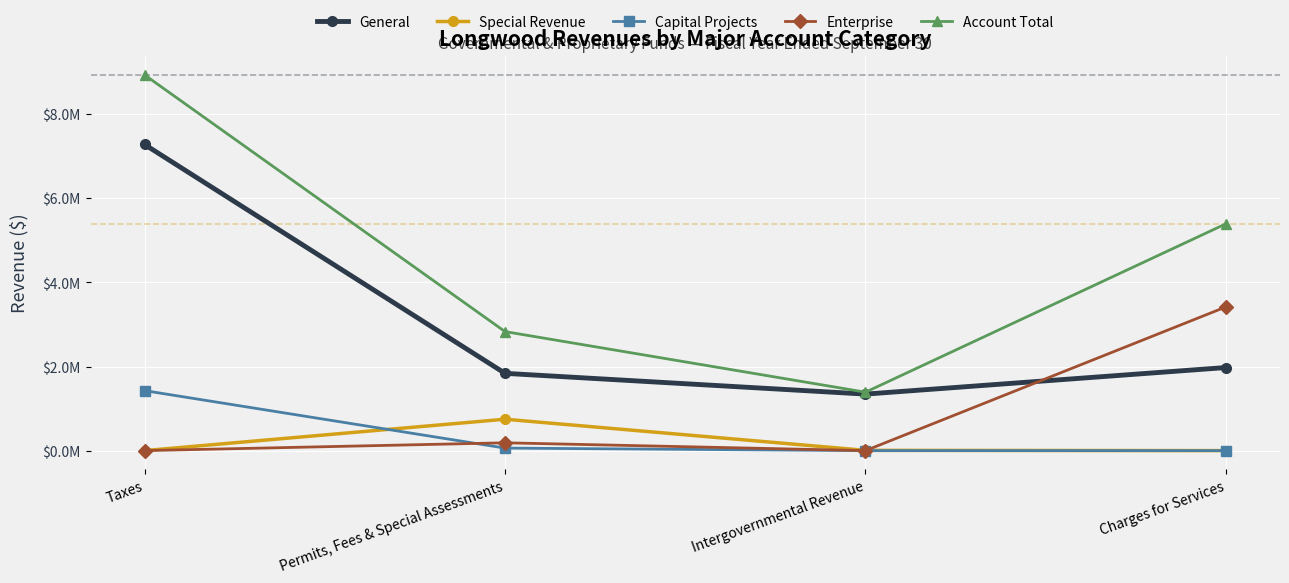

Which category has the lowest value in the General series?

Intergovernmental Revenue